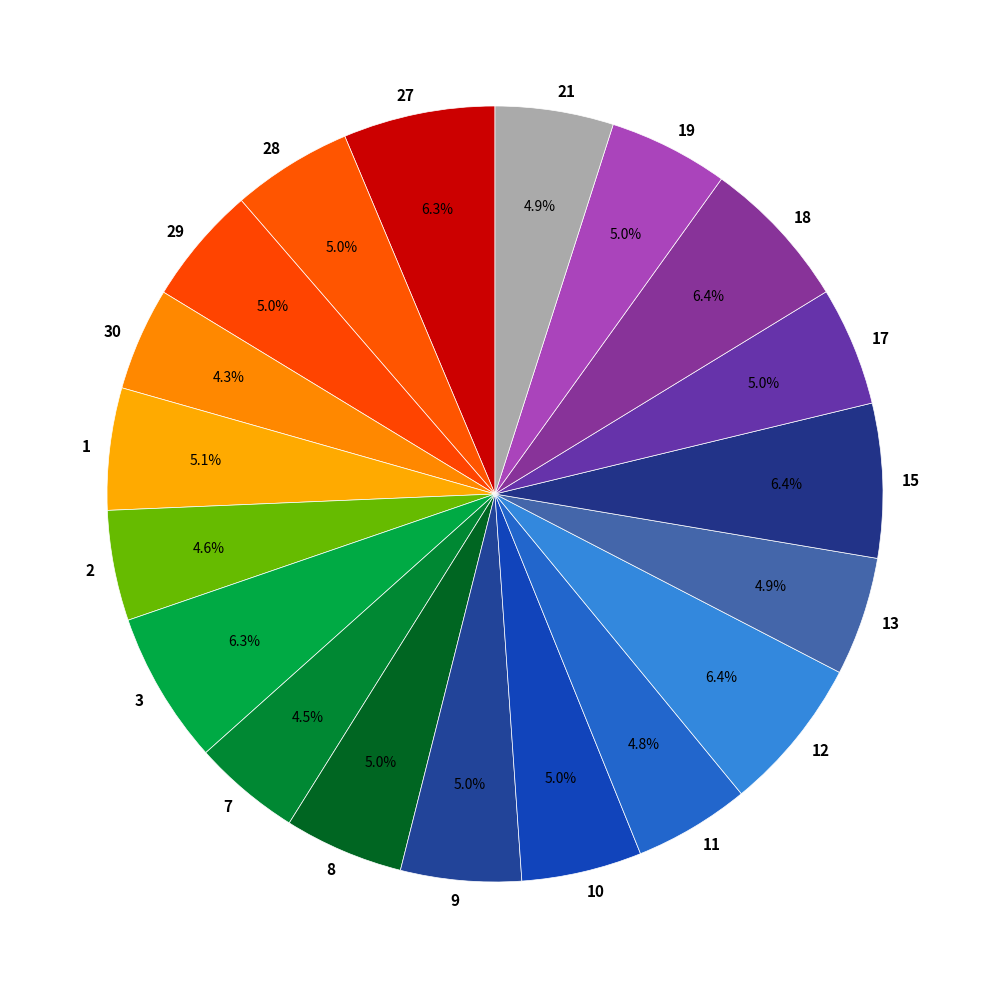

To the nearest percent, what is the difference between the 11 and 18 slice percentages?

2%